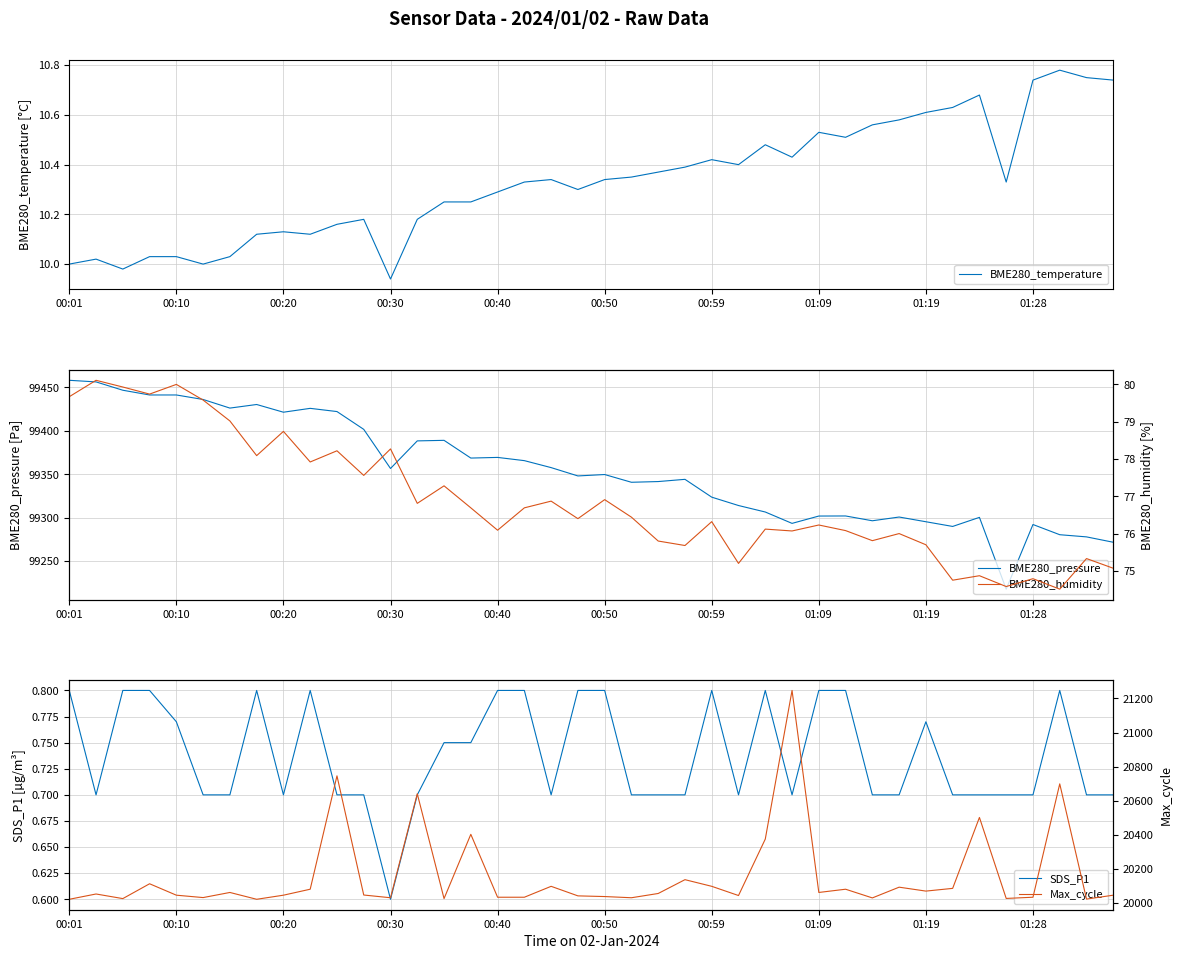

True or false: BME280_temperature and BME280_humidity intersect in this chart.

False